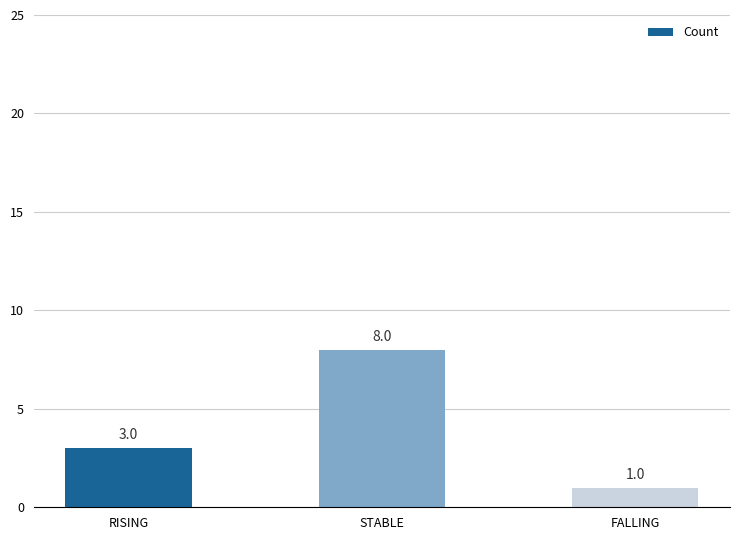

The chart shows a value of 4 at RISING. True or false?

False